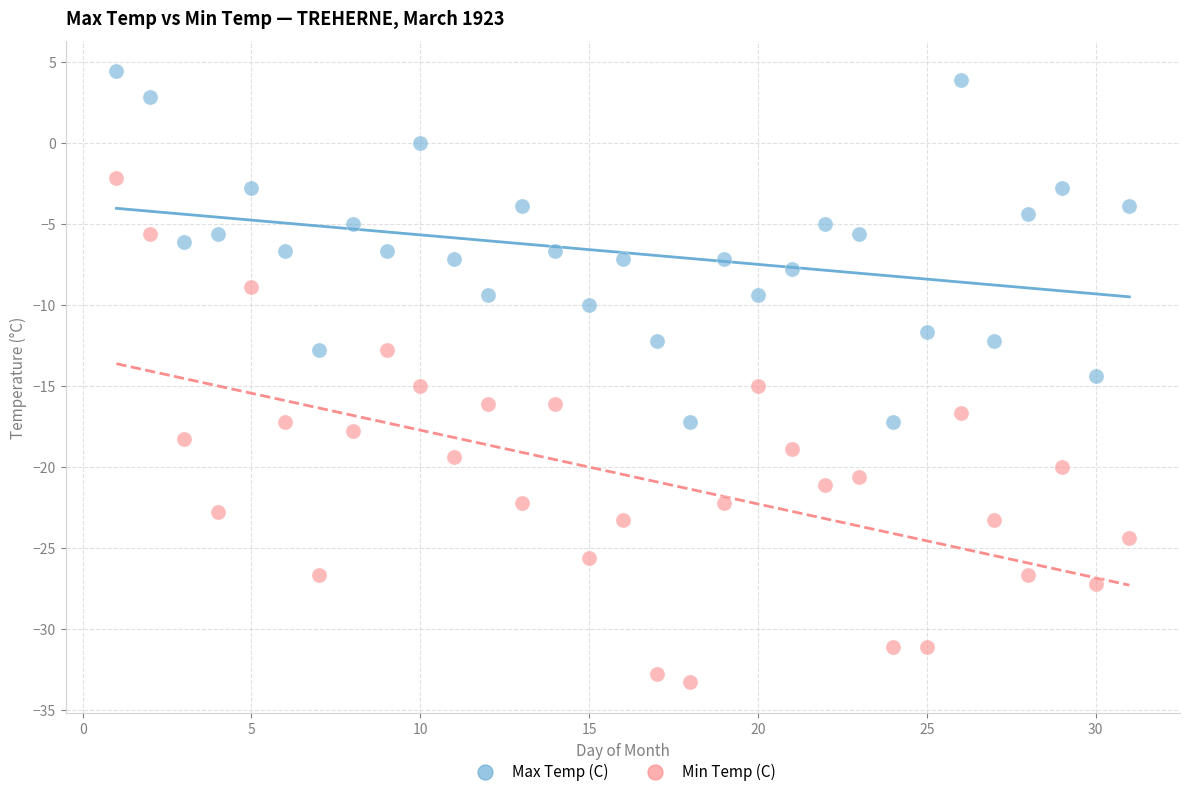

Across all data points, what is the range of X values (max minus min)?

30.0